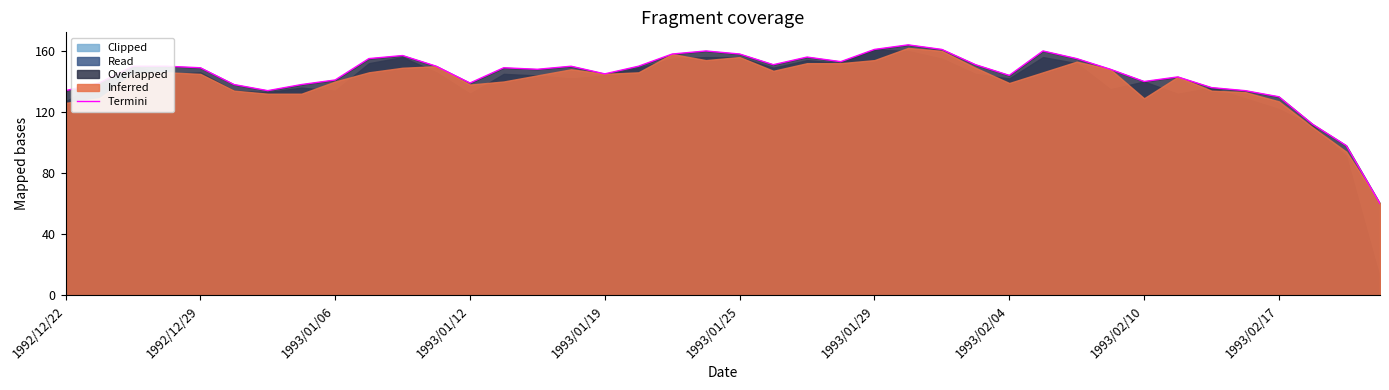

What is the highest value of the Termini series?

164